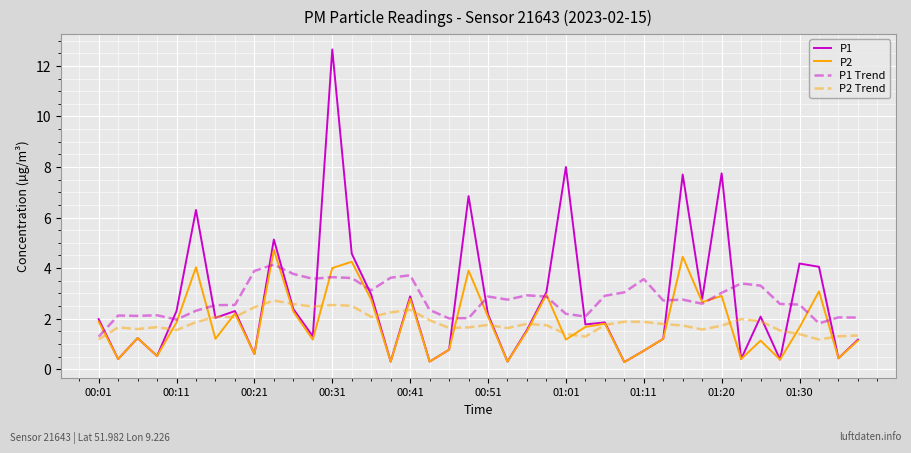

After their last crossing, which series has the higher values: P1 or P1 Trend?

P1 Trend